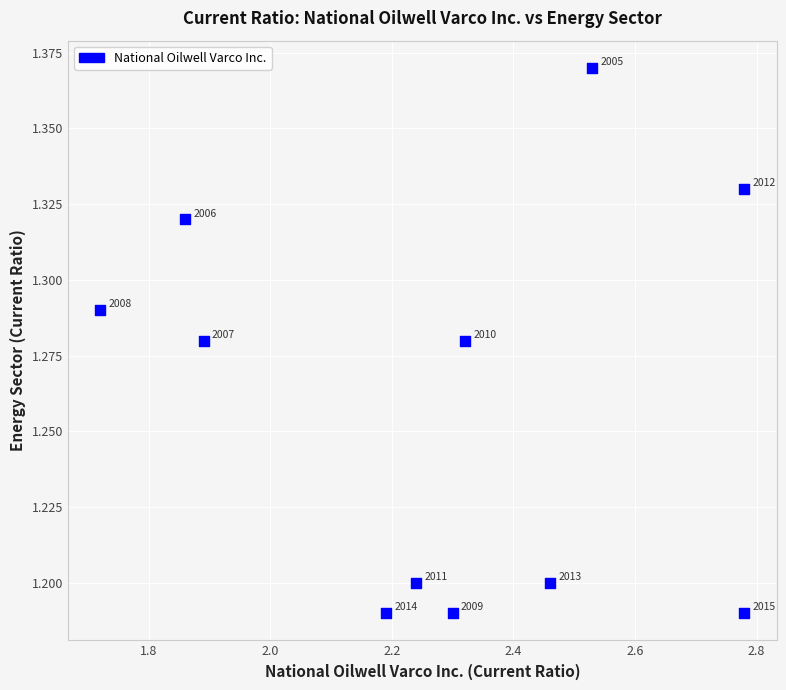

What is the range of X values (max minus min)?

1.1